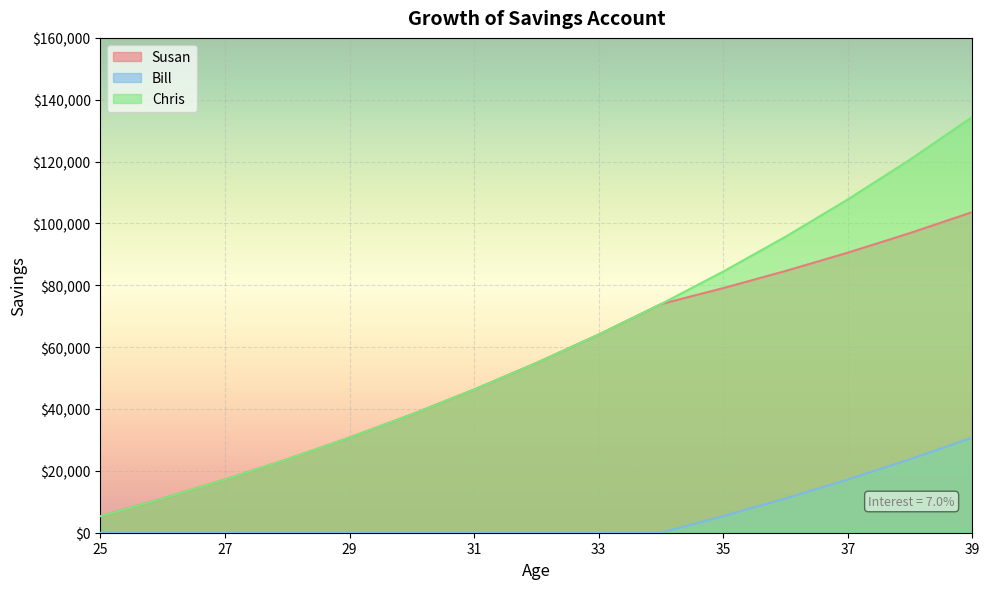

Which series has the largest total across all categories?

Chris